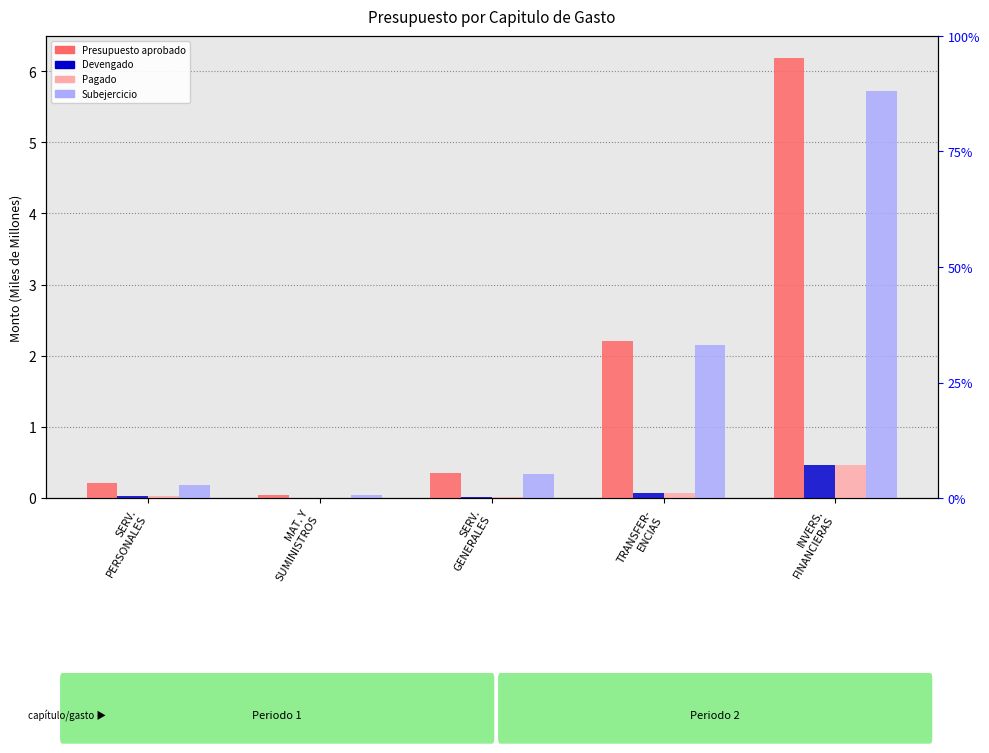

Reading left to right, what are all the values shown in this chart?

Presupuesto aprobado: SERV.
PERSONALES=0.2	MAT. Y
SUMINISTROS=0.0	SERV.
GENERALES=0.3	TRANSFER-
ENCIAS=2.2	INVERS.
FINANCIERAS=6.2
Devengado: SERV.
PERSONALES=0.0	MAT. Y
SUMINISTROS=0.0	SERV.
GENERALES=0.0	TRANSFER-
ENCIAS=0.1	INVERS.
FINANCIERAS=0.5
Pagado: SERV.
PERSONALES=0.0	MAT. Y
SUMINISTROS=0.0	SERV.
GENERALES=0.0	TRANSFER-
ENCIAS=0.1	INVERS.
FINANCIERAS=0.5
Subejercicio: SERV.
PERSONALES=0.2	MAT. Y
SUMINISTROS=0.0	SERV.
GENERALES=0.3	TRANSFER-
ENCIAS=2.1	INVERS.
FINANCIERAS=5.7